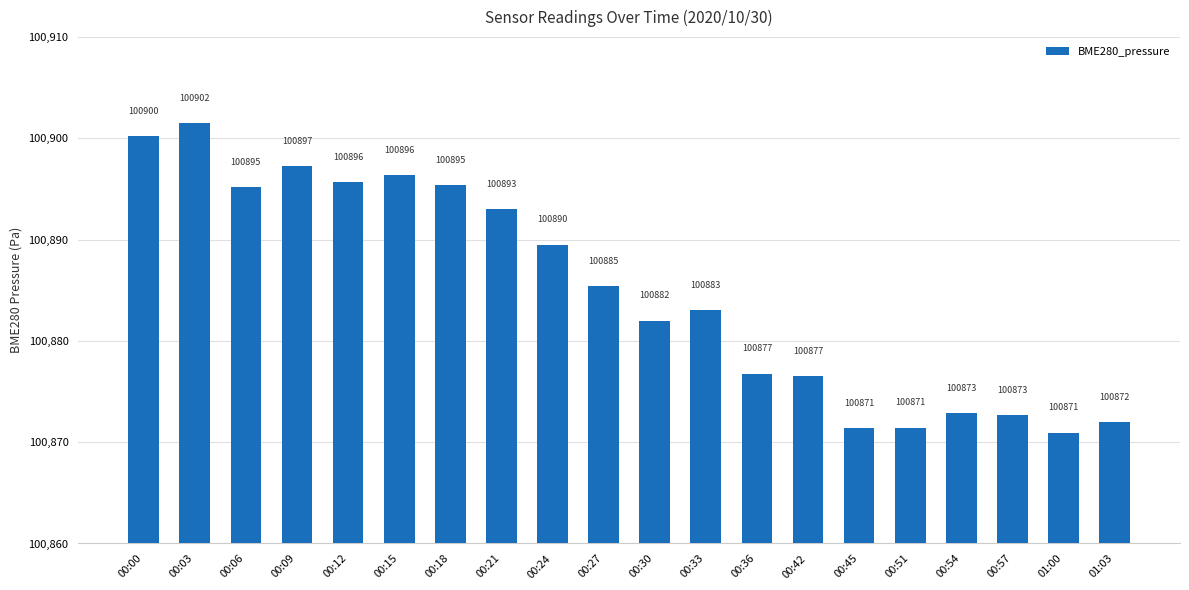

Count the number of data series in this chart.

1